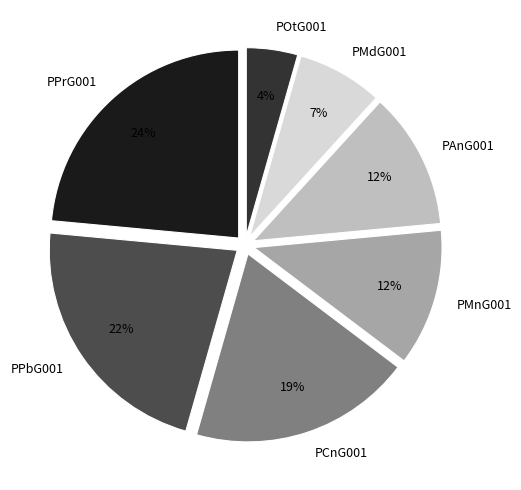

Combined, do PCnG001 and PMdG001 account for over 50%?

No